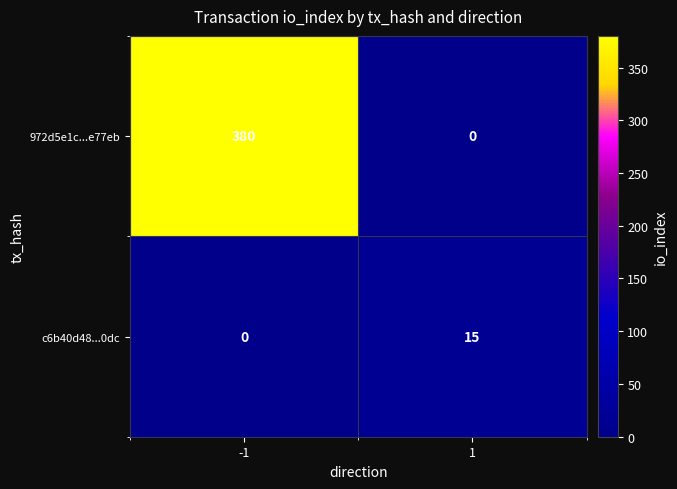

Which series has the widest spread of values?

972d5e1c...e77eb